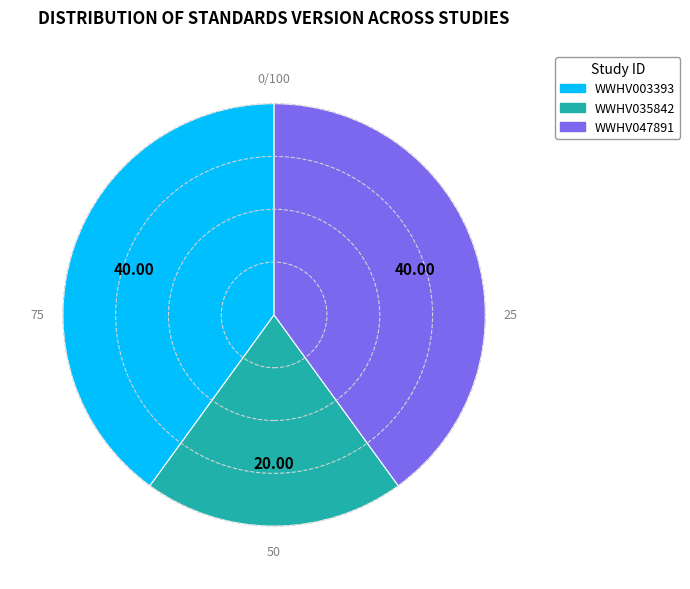

Does any single category account for the majority?

No